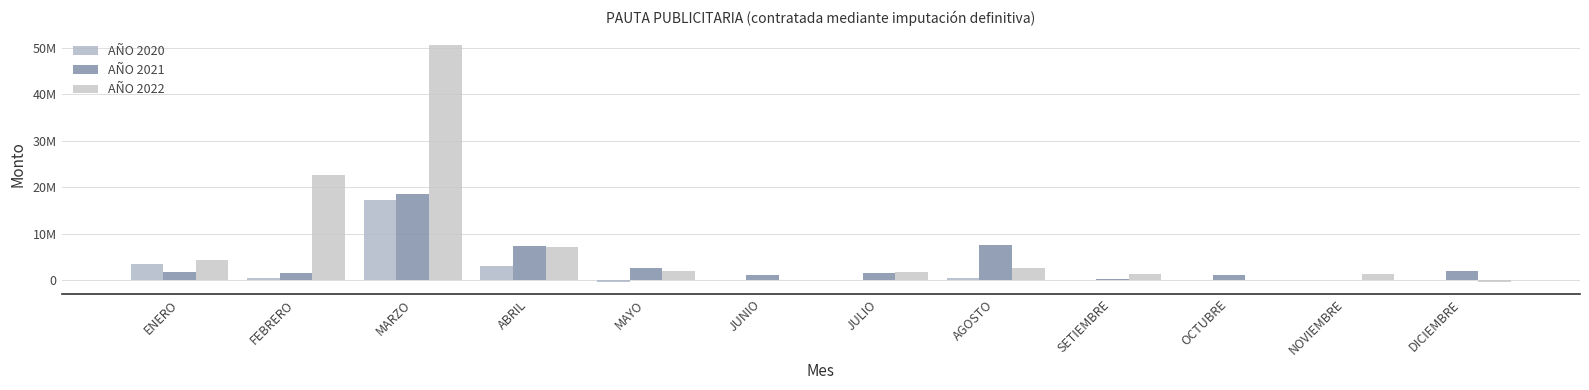

What are all the series names shown in the legend?

AÑO 2020, AÑO 2021, AÑO 2022